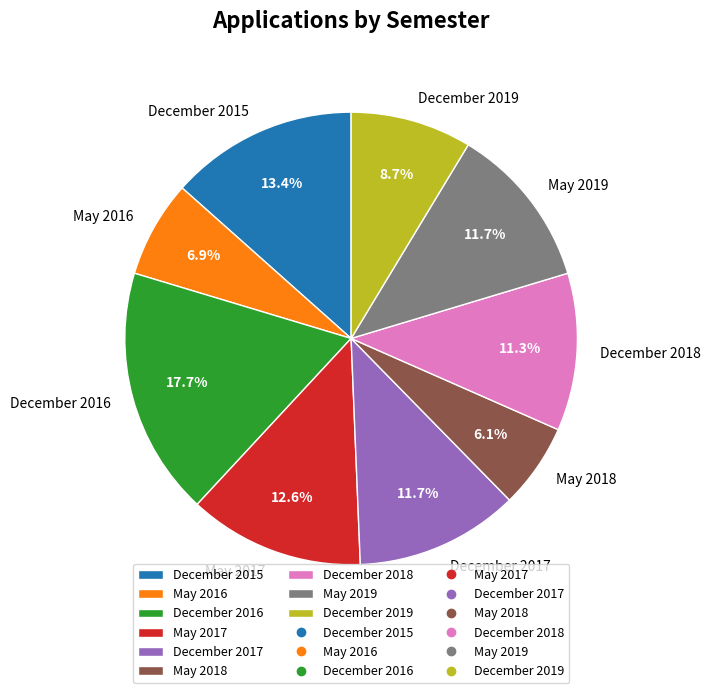

To the nearest percent, what is the average slice percentage?

11%